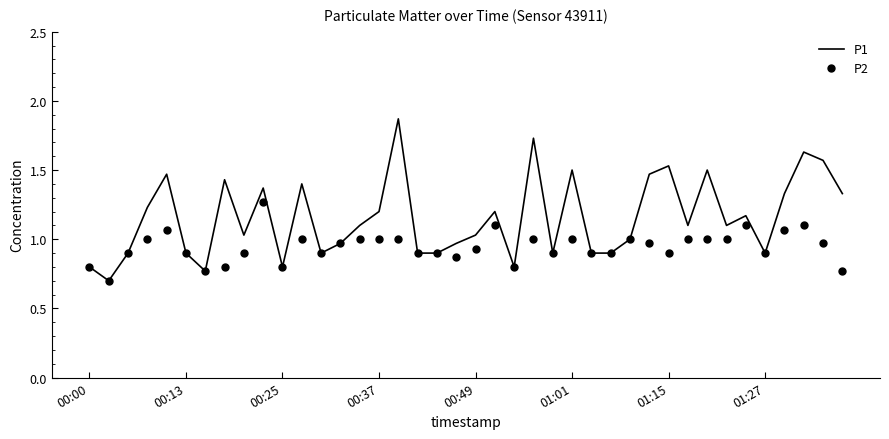

List the series in order of their peak value, highest first.

P1, P2